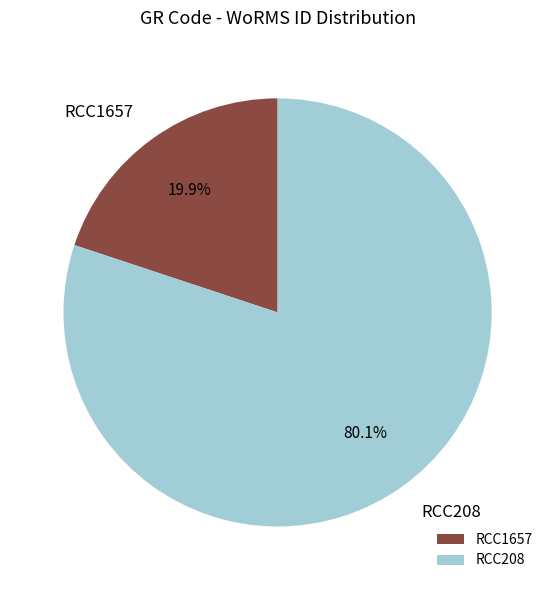

What is the largest slice in the pie chart?

RCC208